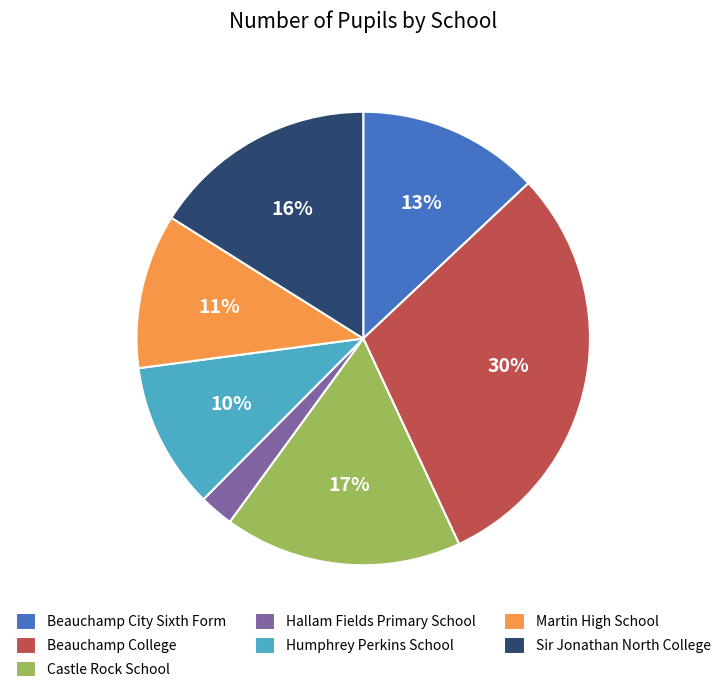

Combined, do Humphrey Perkins School and Castle Rock School account for over 50%?

No